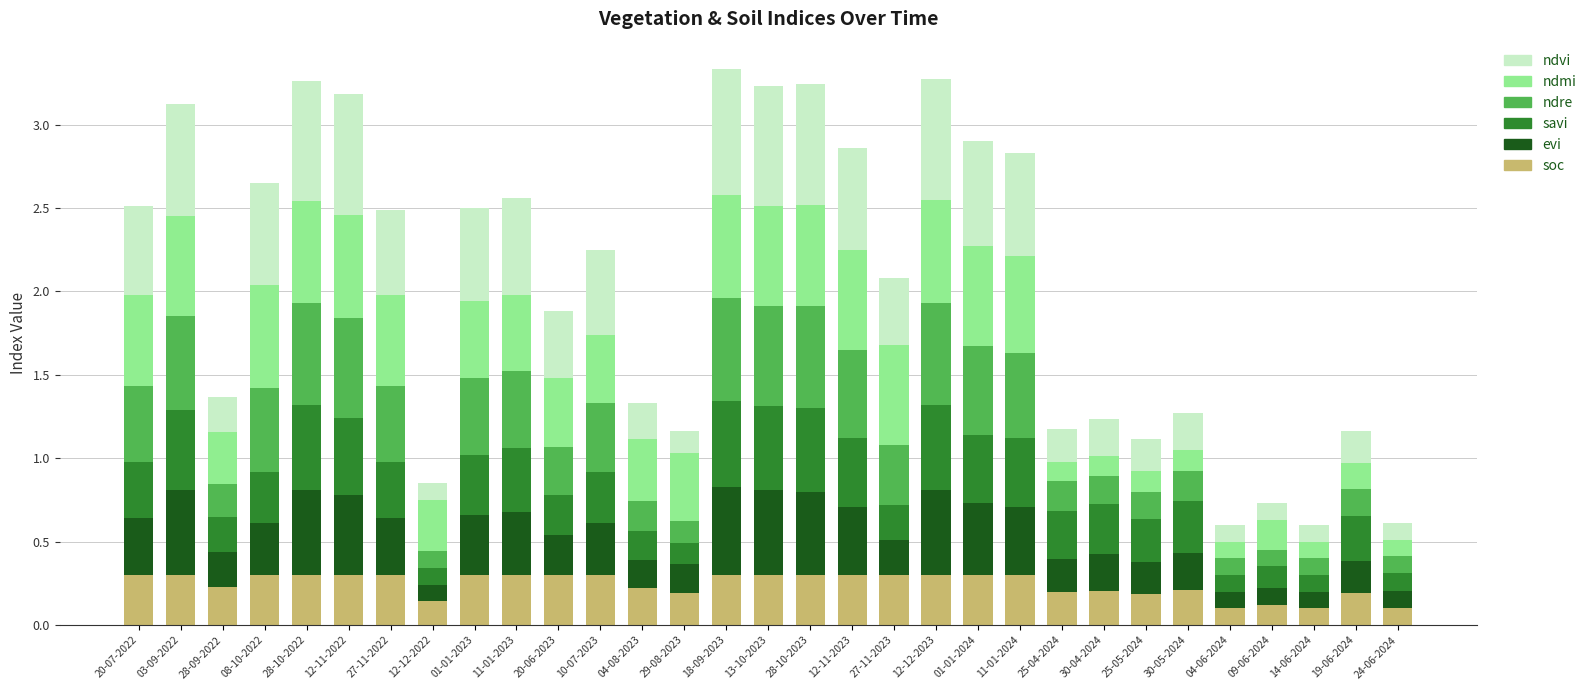

The soc series shows 0.2 at 19-06-2024. True or false?

True